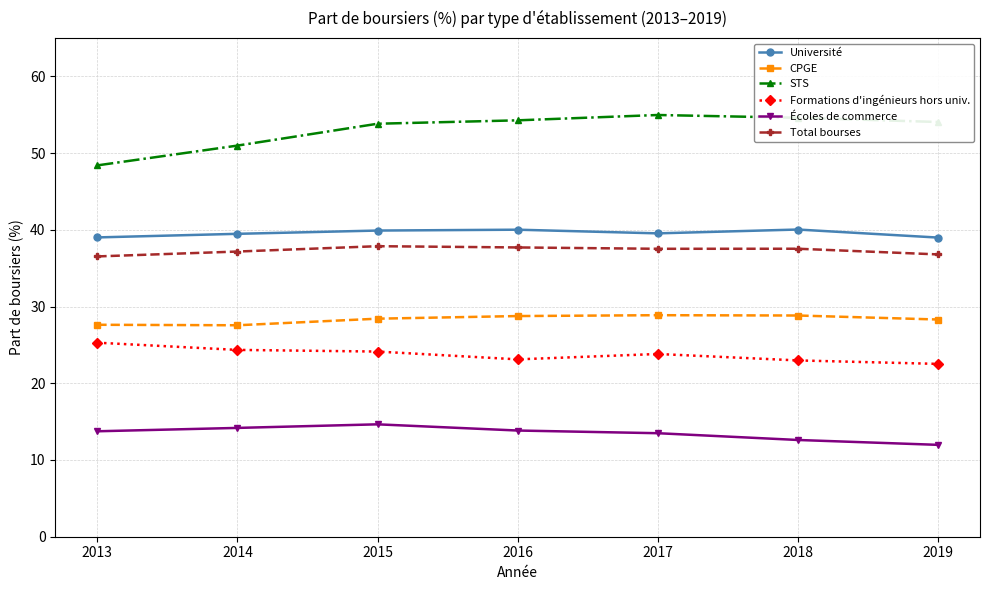

What is the value of the Formations d'ingénieurs hors univ. point at the 2nd from the left?

24.3